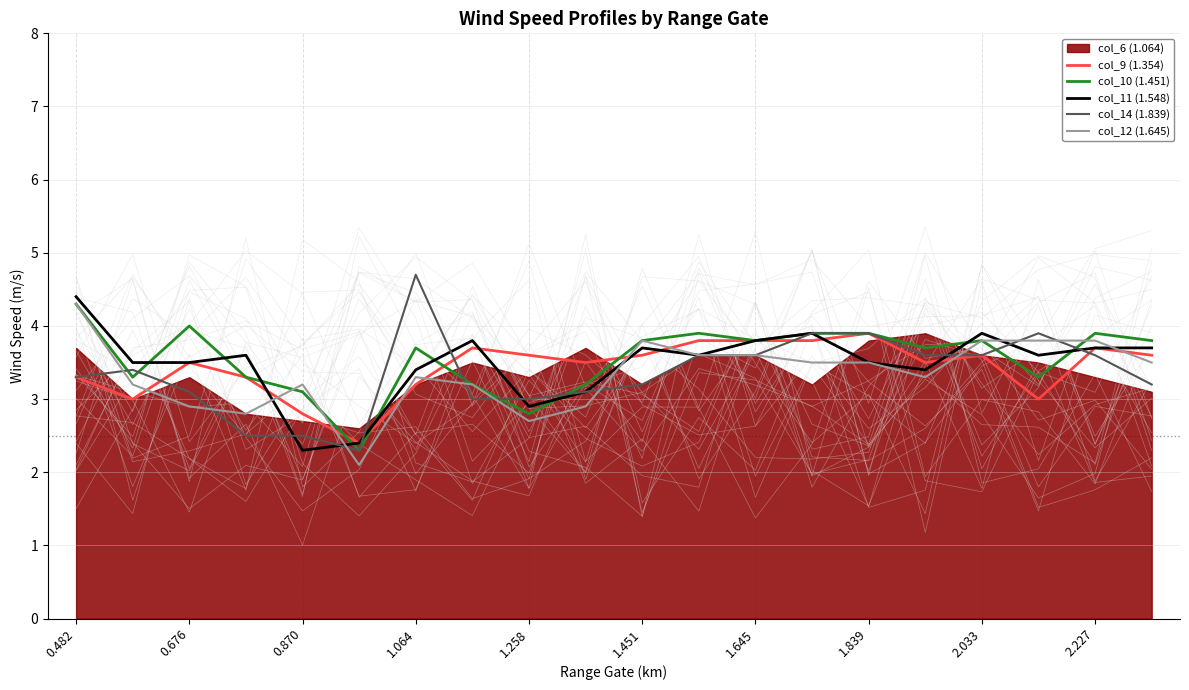

At which label does col_12 (1.645) reach its peak?

0.482